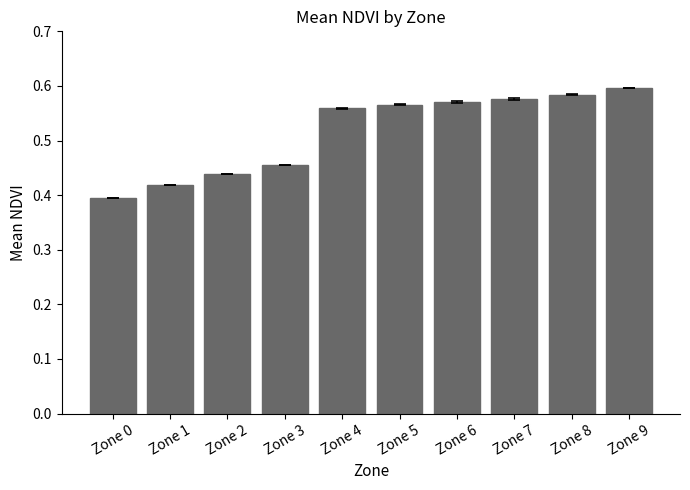

At which category does the chart reach its minimum across all series?

Zone 0